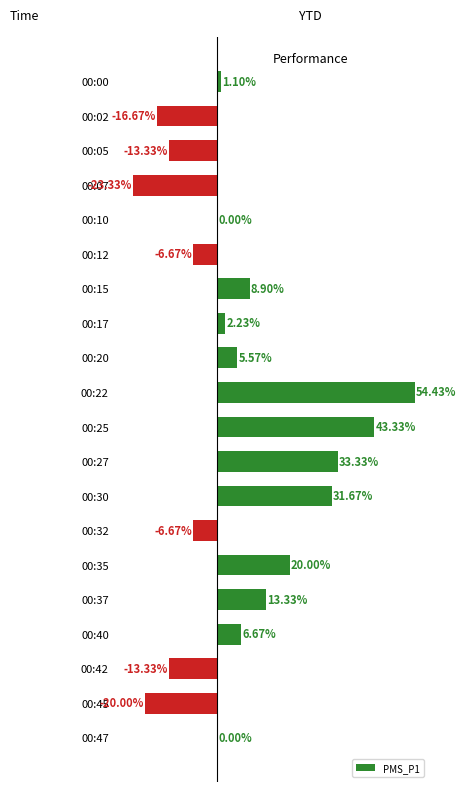

Between 00:07 and 00:02, which is larger?

00:02